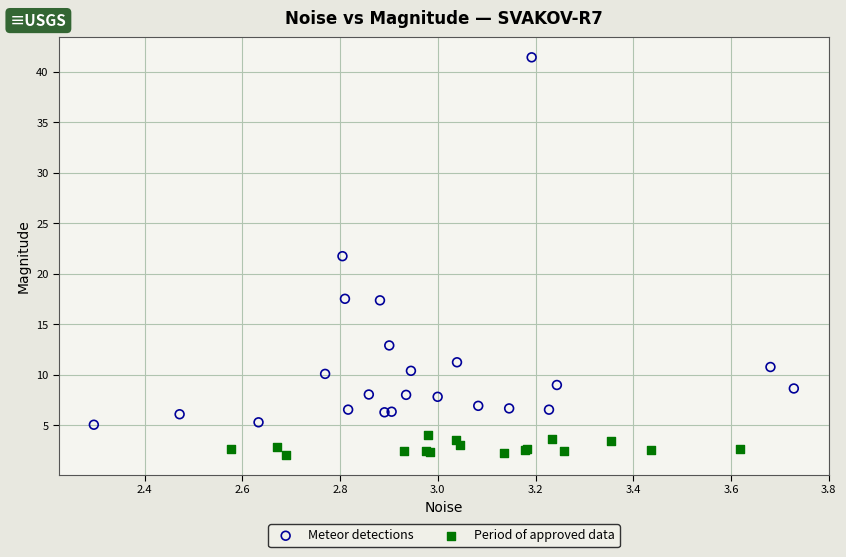

What are all the series names shown in the legend?

Meteor detections, Period of approved data